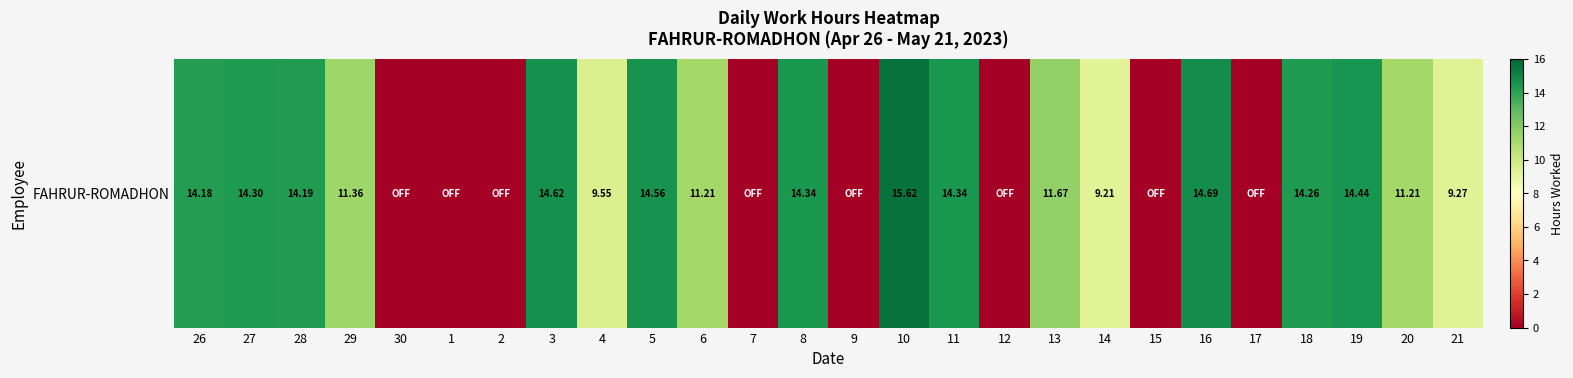

What is the sum of all values?

233.0